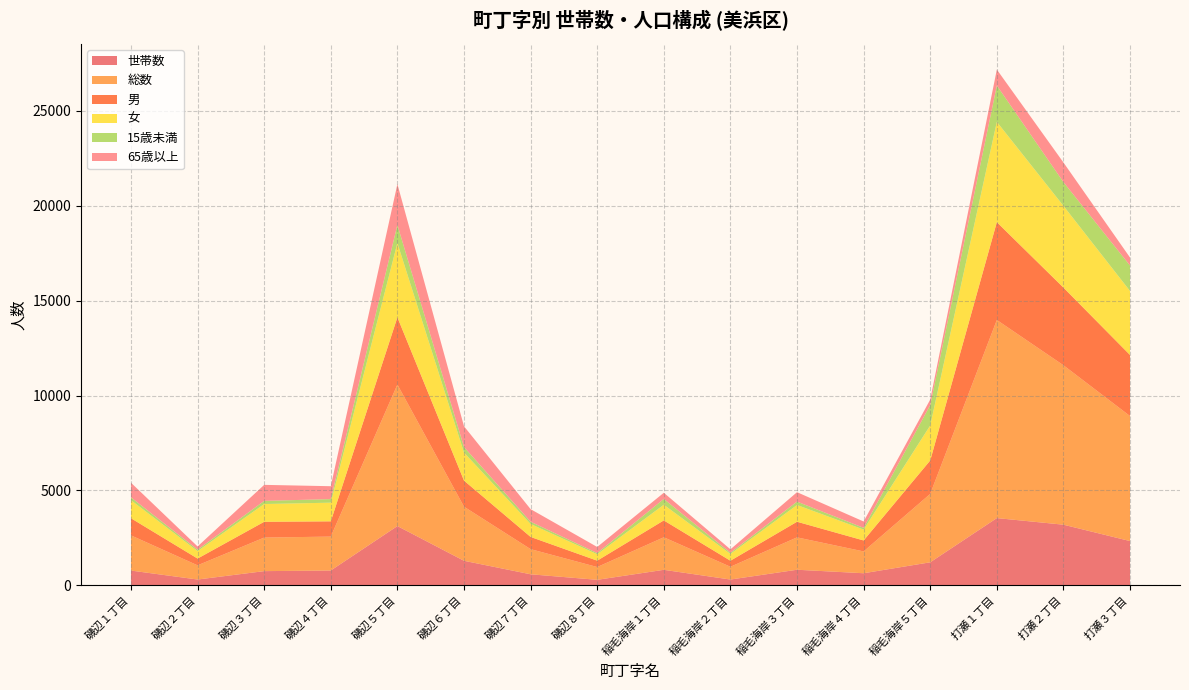

Reading right to left, extract all data points from this chart.

世帯数: 打瀬３丁目=2330	打瀬２丁目=3193	打瀬１丁目=3541	稲毛海岸５丁目=1211	稲毛海岸４丁目=635	稲毛海岸３丁目=819	稲毛海岸２丁目=303	稲毛海岸１丁目=815	磯辺８丁目=288	磯辺７丁目=580	磯辺６丁目=1291	磯辺５丁目=3121	磯辺４丁目=779	磯辺３丁目=746	磯辺２丁目=304	磯辺１丁目=776
総数: 打瀬３丁目=6588	打瀬２丁目=8401	打瀬１丁目=10440	稲毛海岸５丁目=3606	稲毛海岸４丁目=1150	稲毛海岸３丁目=1706	稲毛海岸２丁目=673	稲毛海岸１丁目=1715	磯辺８丁目=674	磯辺７丁目=1325	磯辺６丁目=2851	磯辺５丁目=7457	磯辺４丁目=1787	磯辺３丁目=1768	磯辺２丁目=748	磯辺１丁目=1854
男: 打瀬３丁目=3217	打瀬２丁目=4093	打瀬１丁目=5154	稲毛海岸５丁目=1761	稲毛海岸４丁目=577	稲毛海岸３丁目=823	稲毛海岸２丁目=318	稲毛海岸１丁目=889	磯辺８丁目=335	磯辺７丁目=643	磯辺６丁目=1375	磯辺５丁目=3543	磯辺４丁目=804	磯辺３丁目=832	磯辺２丁目=356	磯辺１丁目=902
女: 打瀬３丁目=3371	打瀬２丁目=4308	打瀬１丁目=5286	稲毛海岸５丁目=1845	稲毛海岸４丁目=573	稲毛海岸３丁目=883	稲毛海岸２丁目=355	稲毛海岸１丁目=826	磯辺８丁目=339	磯辺７丁目=682	磯辺６丁目=1476	磯辺５丁目=3914	磯辺４丁目=983	磯辺３丁目=936	磯辺２丁目=392	磯辺１丁目=952
15歳未満: 打瀬３丁目=1341	打瀬２丁目=1251	打瀬１丁目=1913	稲毛海岸５丁目=1076	稲毛海岸４丁目=92	稲毛海岸３丁目=179	稲毛海岸２丁目=64	稲毛海岸１丁目=304	磯辺８丁目=63	磯辺７丁目=119	磯辺６丁目=292	磯辺５丁目=955	磯辺４丁目=189	磯辺３丁目=166	磯辺２丁目=77	磯辺１丁目=150
65歳以上: 打瀬３丁目=423	打瀬２丁目=1034	打瀬１丁目=843	稲毛海岸５丁目=288	稲毛海岸４丁目=335	稲毛海岸３丁目=496	稲毛海岸２丁目=182	稲毛海岸１丁目=327	磯辺８丁目=320	磯辺７丁目=664	磯辺６丁目=1095	磯辺５丁目=2151	磯辺４丁目=679	磯辺３丁目=844	磯辺２丁目=170	磯辺１丁目=771